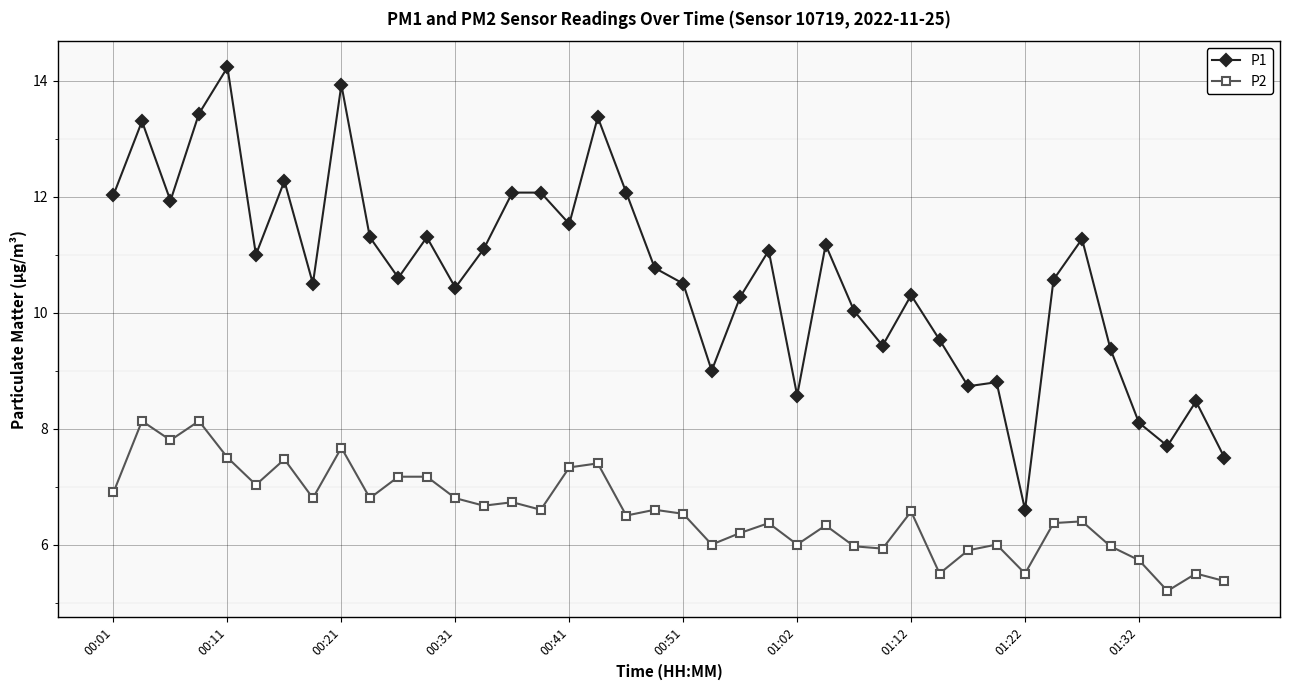

True or false: P1 and P2 intersect in this chart.

False